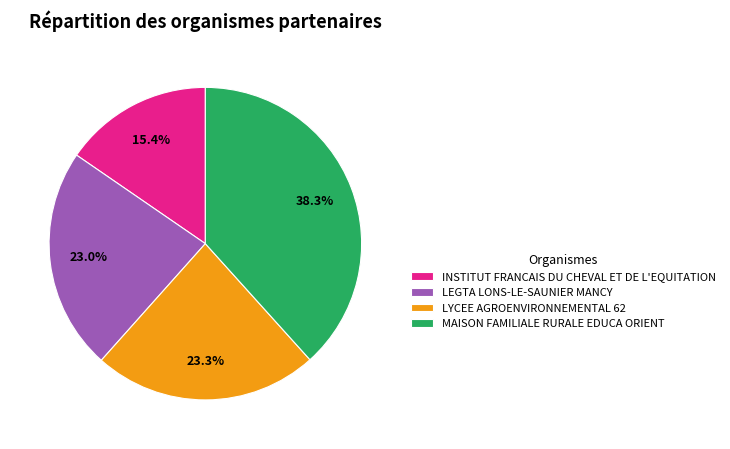

To the nearest percent, what is the combined percentage of LYCEE AGROENVIRONNEMENTAL 62 and INSTITUT FRANCAIS DU CHEVAL ET DE L'EQUITATION?

39%